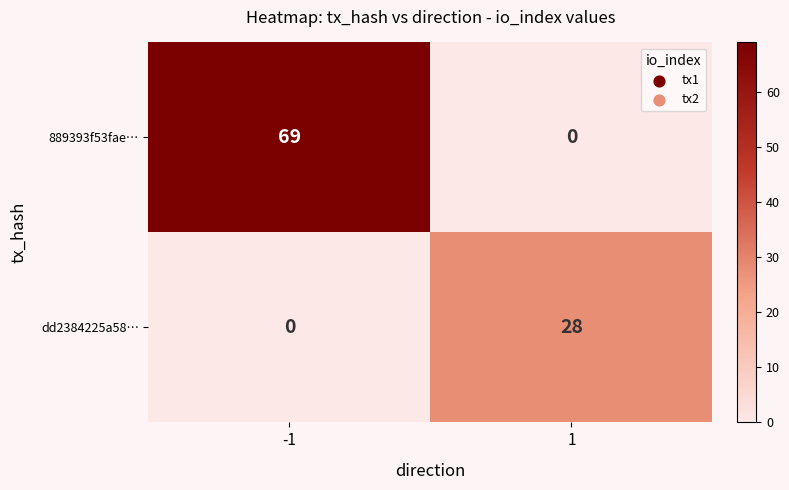

What is the total value across all series at 1?

28